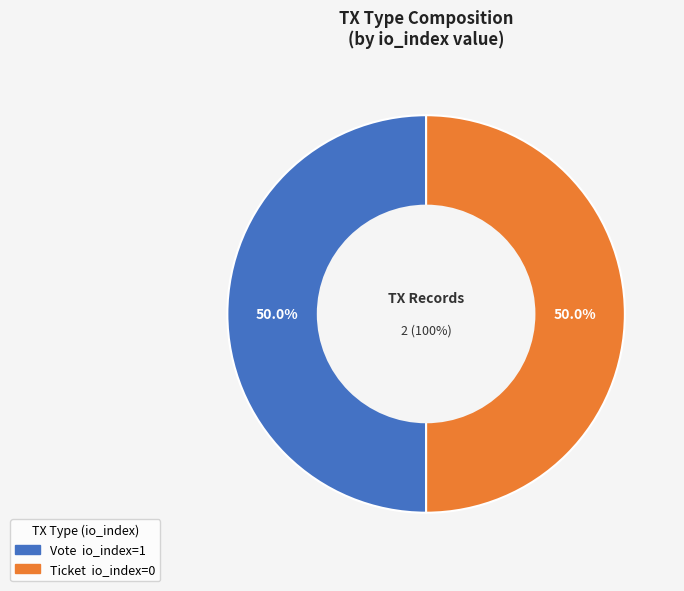

How many slices are in this pie chart?

2